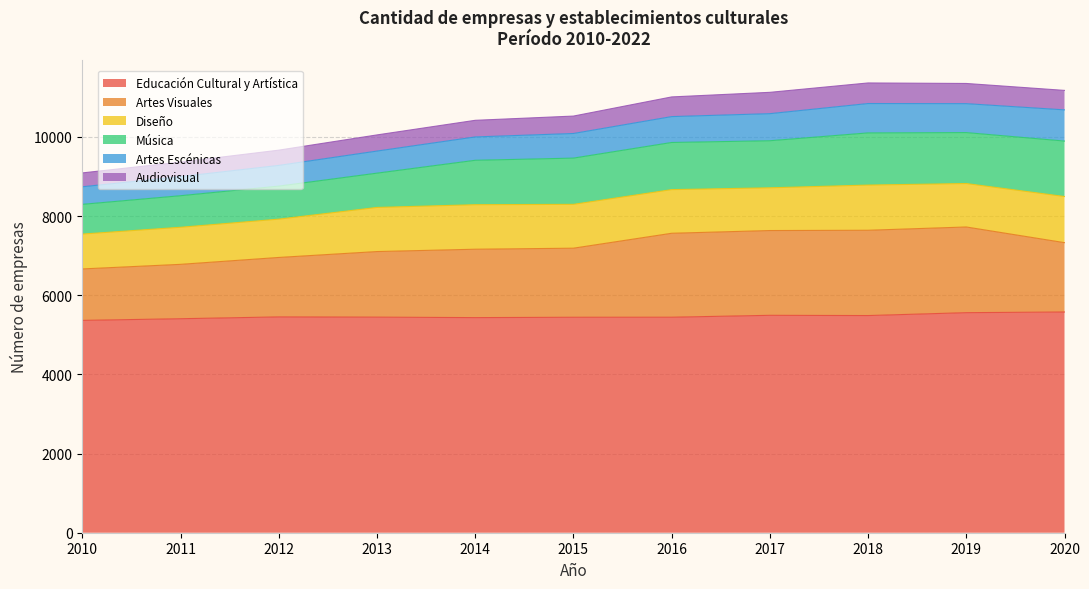

How many interior local valleys does the Diseño series have?

2